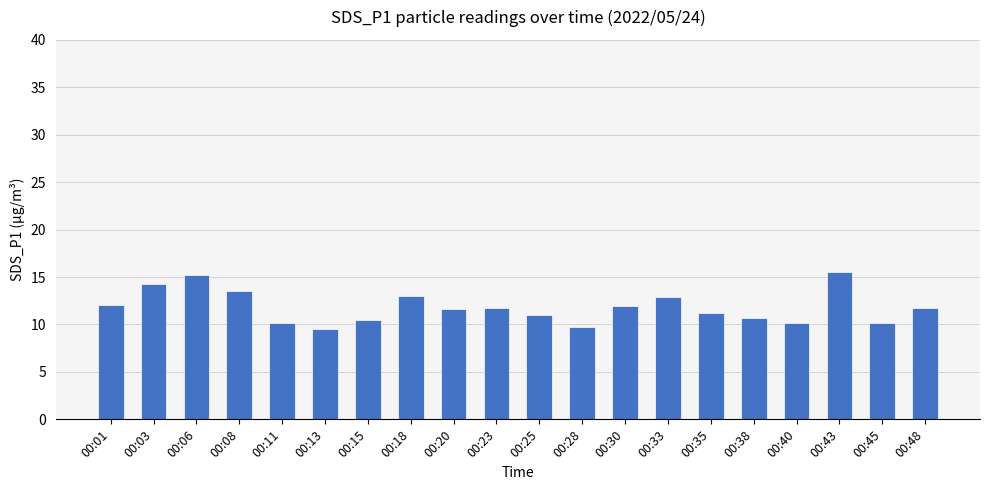

What is the smallest value displayed?

9.6